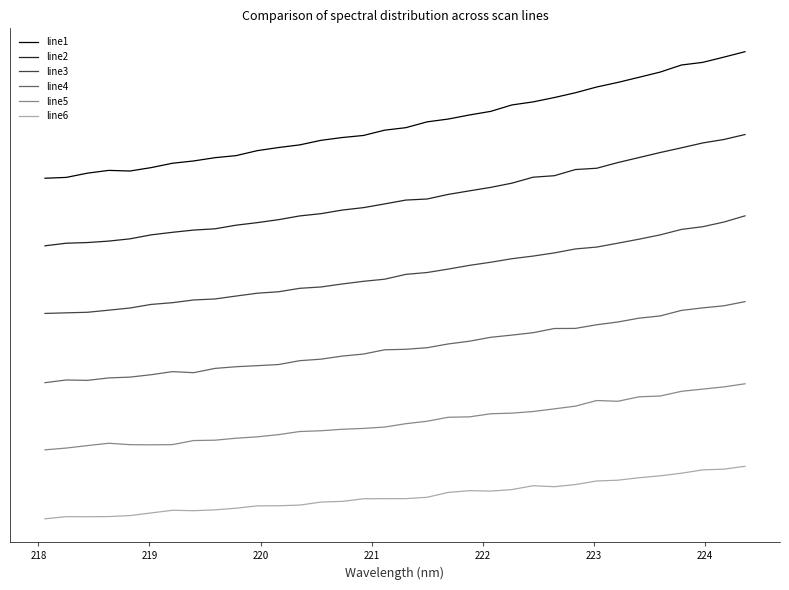

Does the chart have visible grid lines?

No